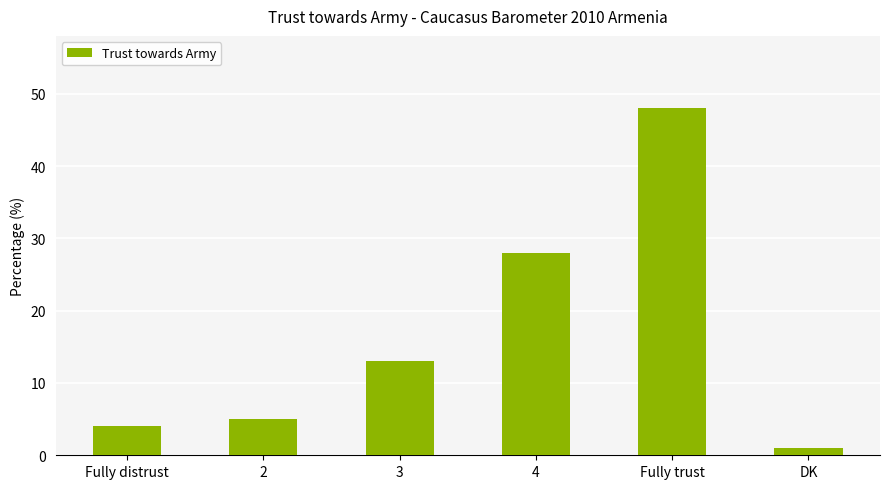

List the labels in order of value, smallest first.

DK, Fully distrust, 2, 3, 4, Fully trust